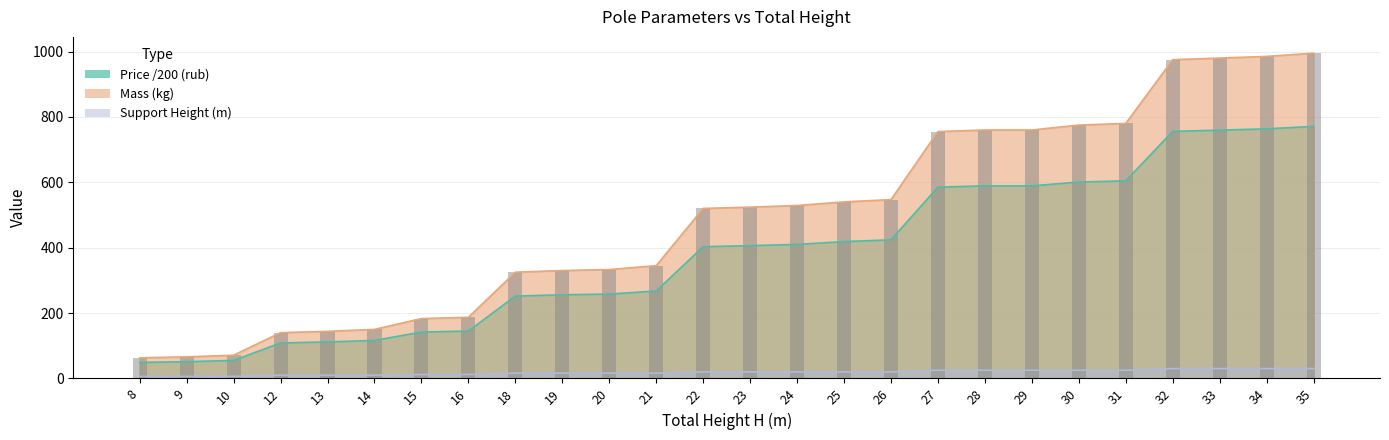

Rank the categories by Price (rub) value from highest to lowest.

35, 34, 33, 32, 31, 30, 28, 29, 27, 26, 25, 24, 23, 22, 21, 20, 19, 18, 16, 15, 14, 13, 12, 10, 9, 8